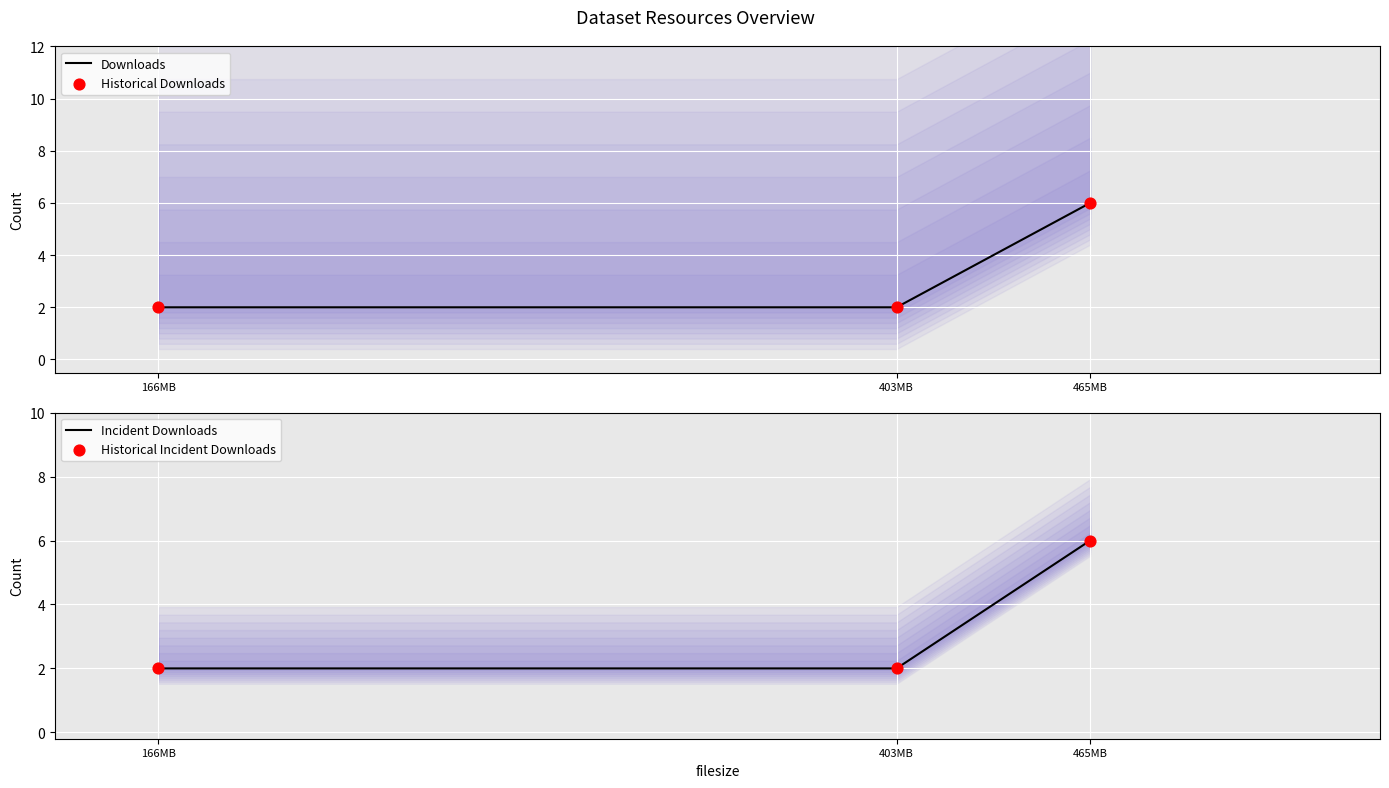

What are all the series names shown in the legend?

Downloads, Historical Downloads, Incident Downloads, Historical Incident Downloads